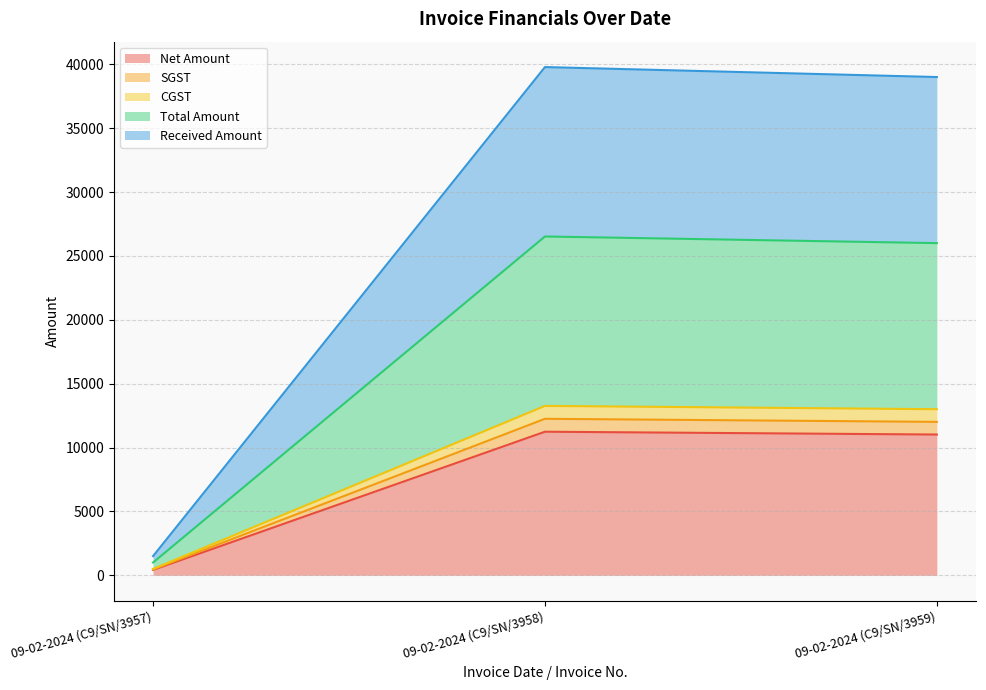

Which category has the highest value in the Total Amount series?

09-02-2024 (C9/SN/3958)